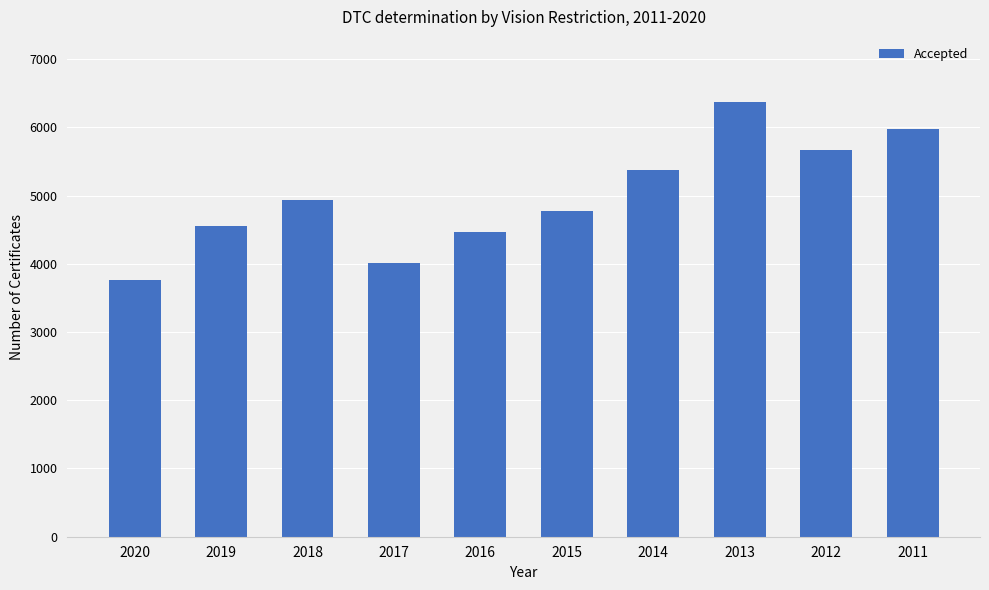

Between 2016 and 2018, which is larger?

2018